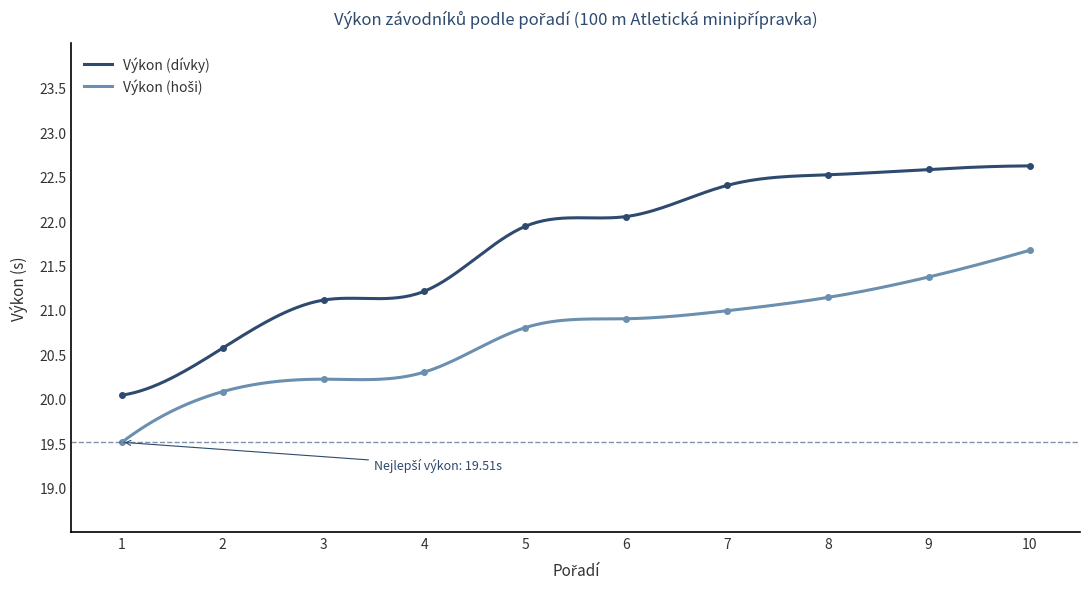

Rank the series by their maximum value, from lowest to highest.

Výkon (hoši), Výkon (dívky)